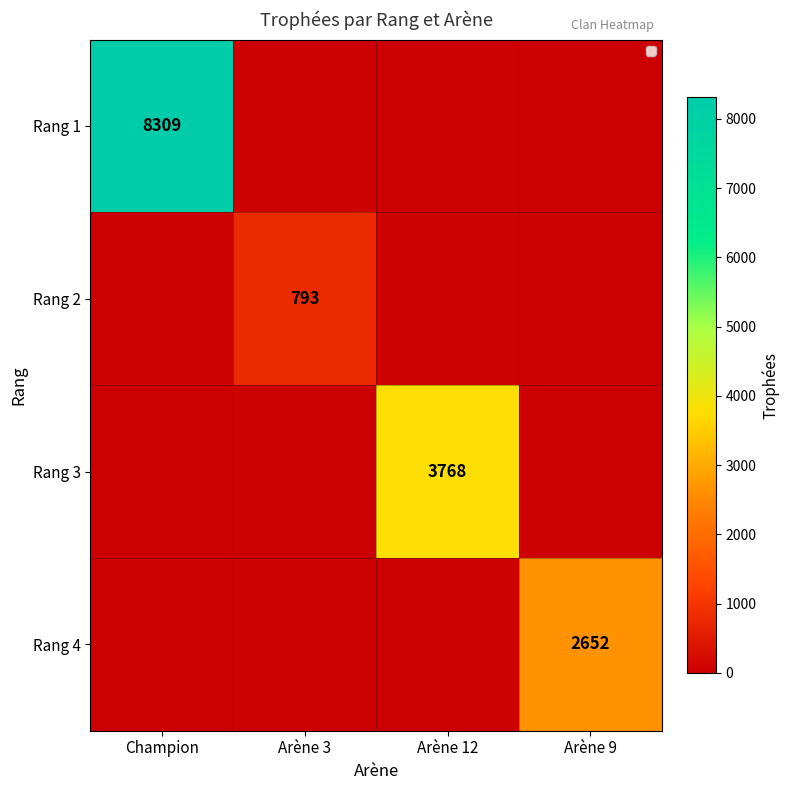

Is the value of Rang 2 at Arène 3 greater than the value of Rang 1 at Champion?

No